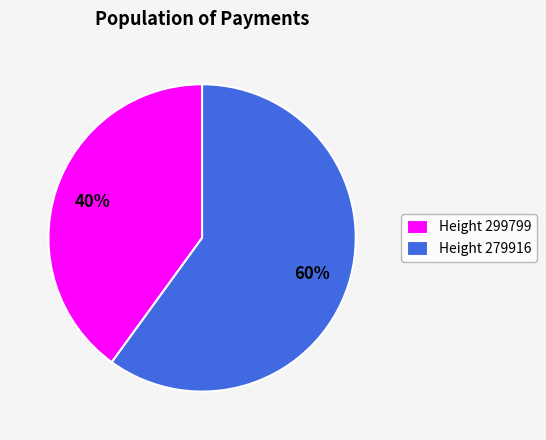

To the nearest percent, what is the average slice percentage?

50%